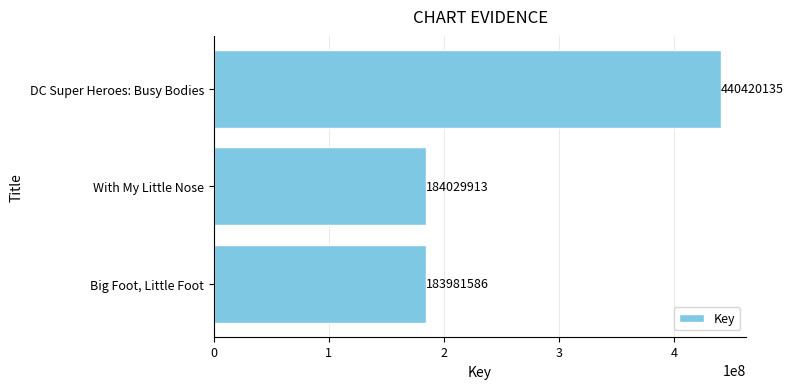

Rank the categories by value from lowest to highest.

Big Foot, Little Foot, With My Little Nose, DC Super Heroes: Busy Bodies